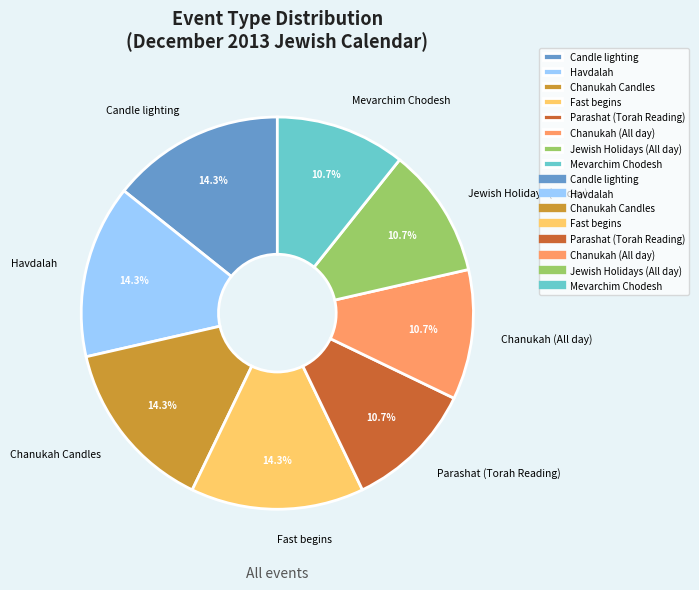

Count the number of slices in the pie.

8